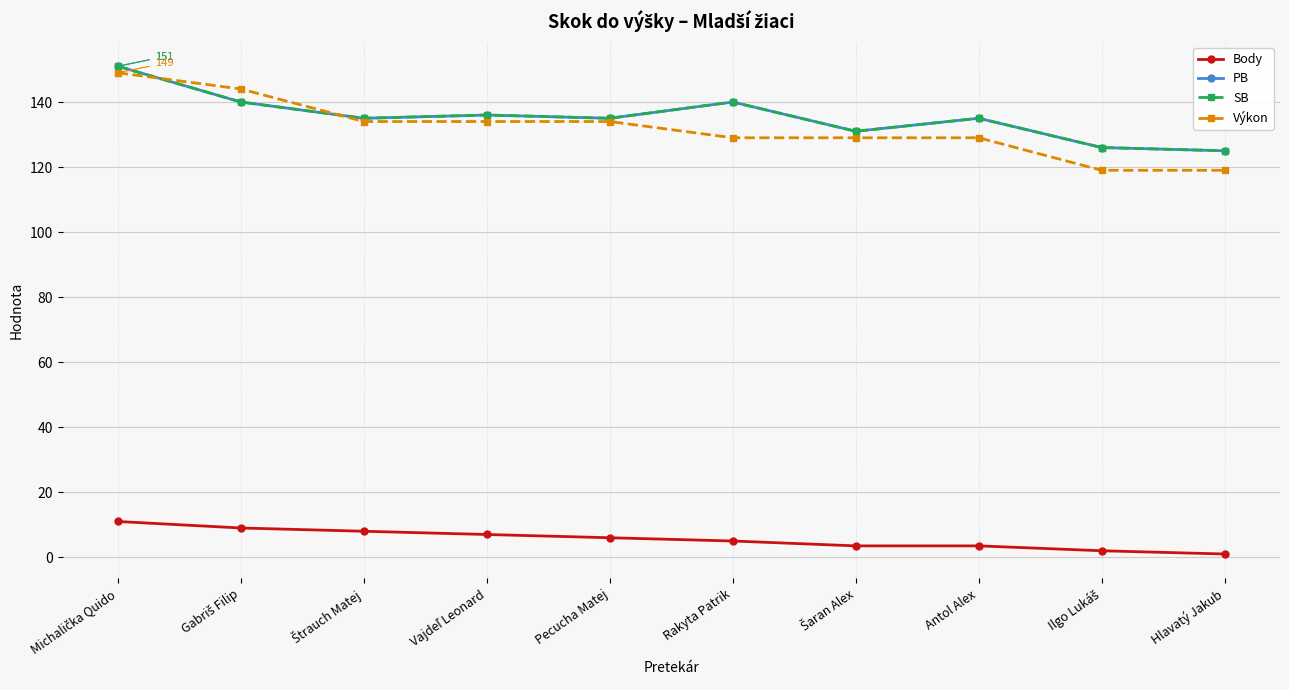

What is the minimum value for SB?

125.0